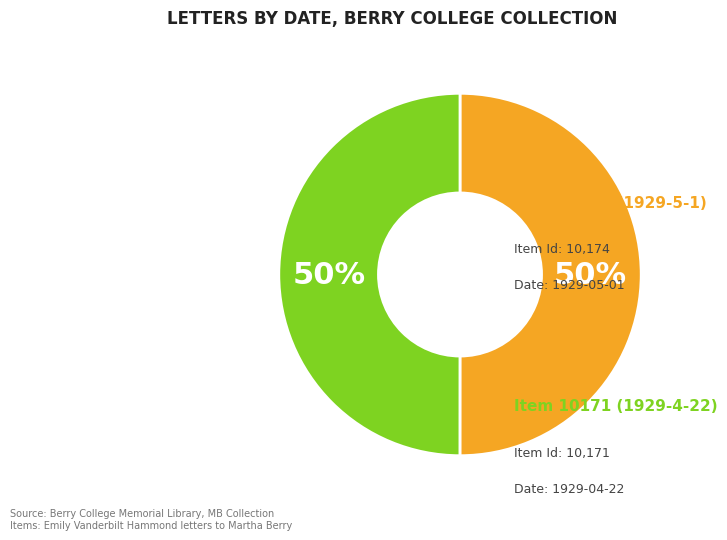

What percentage do Item 10174 (1929-5-1) and Item 10171 (1929-4-22) together represent?

100.0%